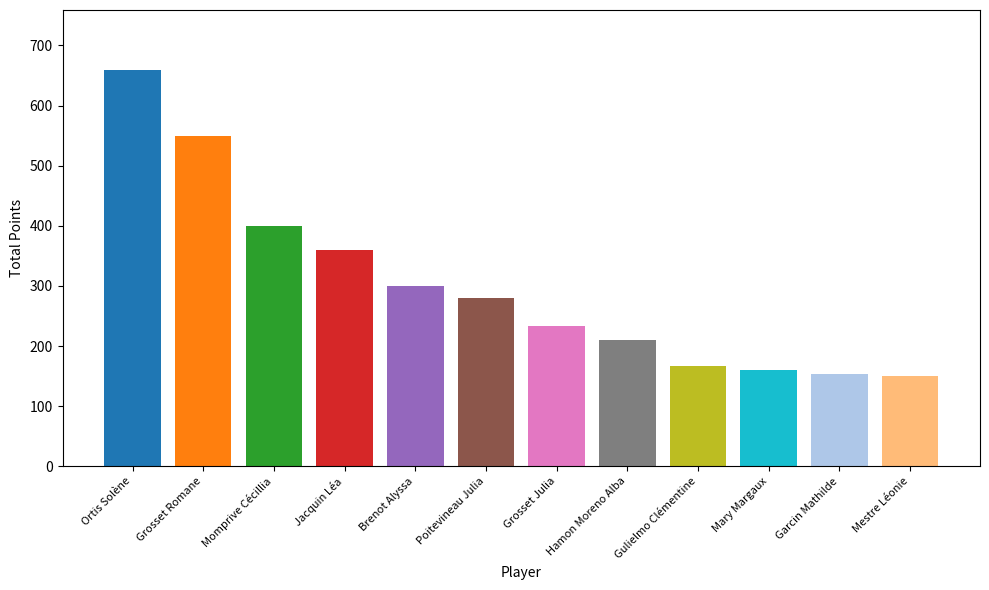

List the labels in order of value, largest first.

Ortis Solène, Grosset Romane, Momprive Cécillia, Jacquin Léa, Brenot Alyssa, Poitevineau Julia, Grosset Julia, Hamon Moreno Alba, Gulielmo Clémentine, Mary Margaux, Garcin Mathilde, Mestre Léonie